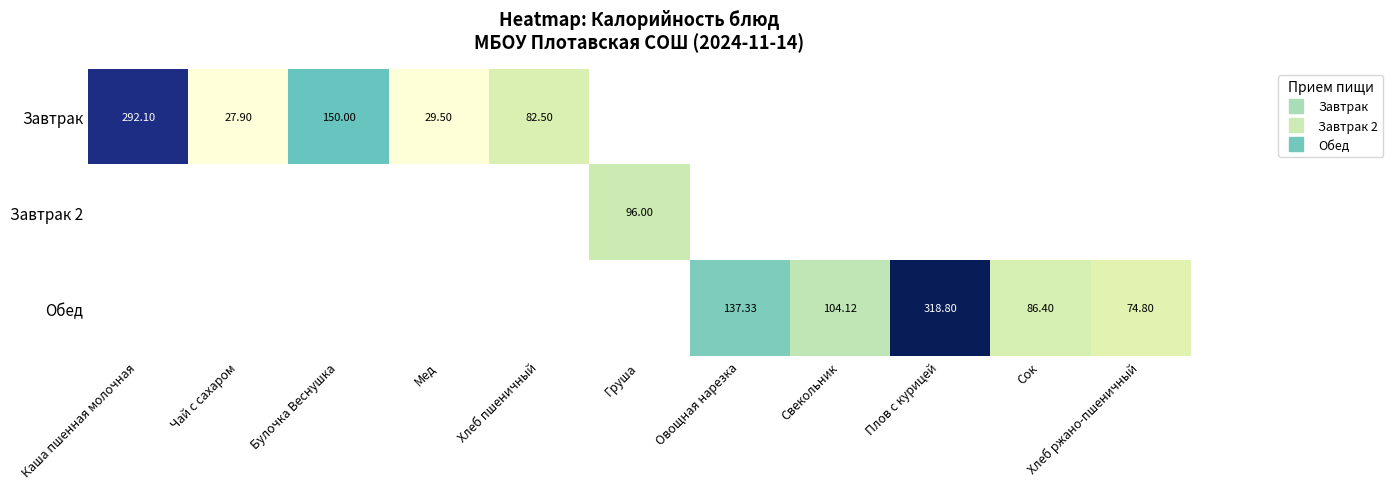

What is the maximum value shown in the chart?

318.8